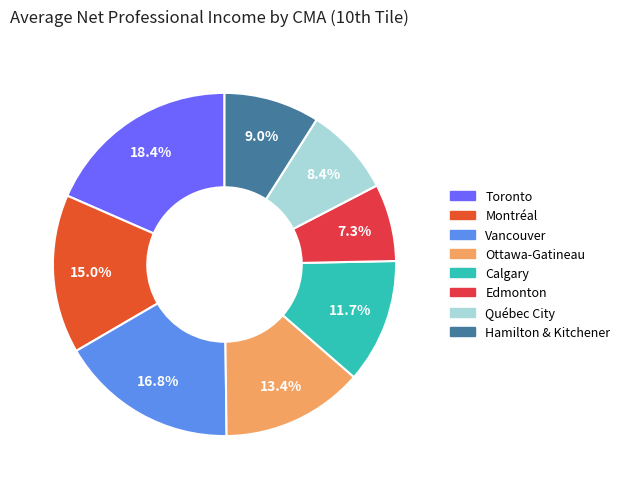

Approximately how many times larger is the value at Calgary compared to Montréal?

0.8